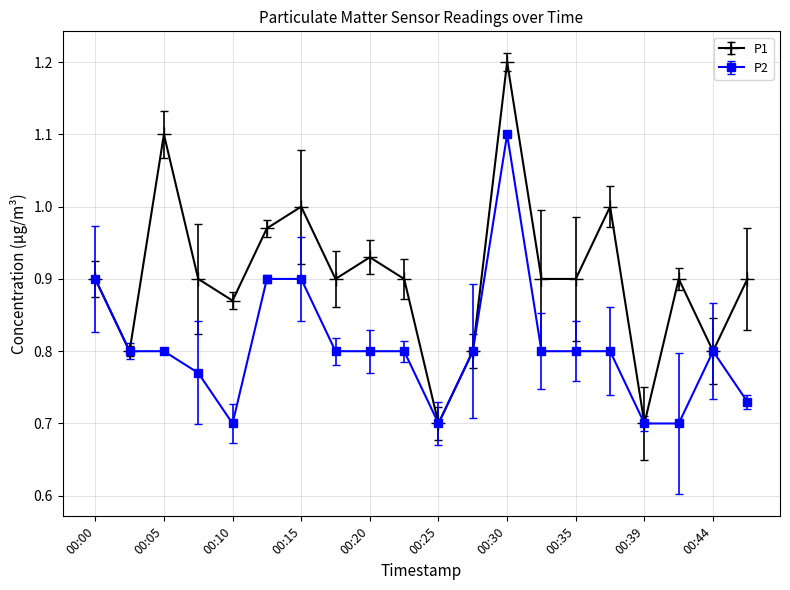

What is the maximum value for P1?

1.2